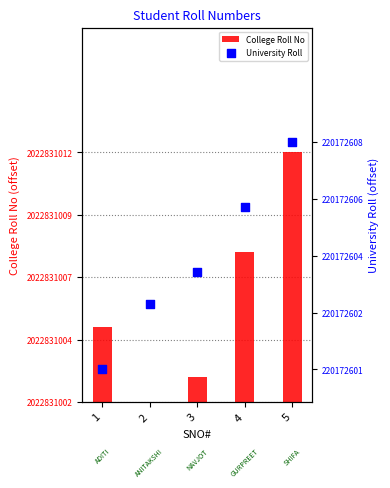

At how many categories does at least one series exceed 0?

5